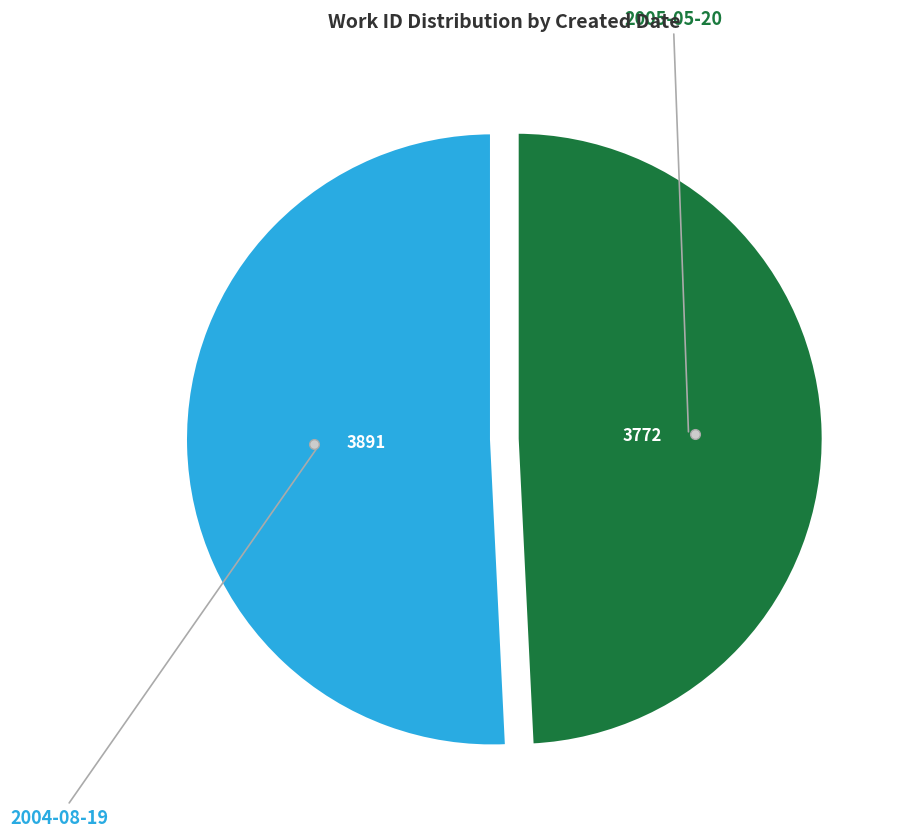

Is there a majority slice in this chart?

Yes